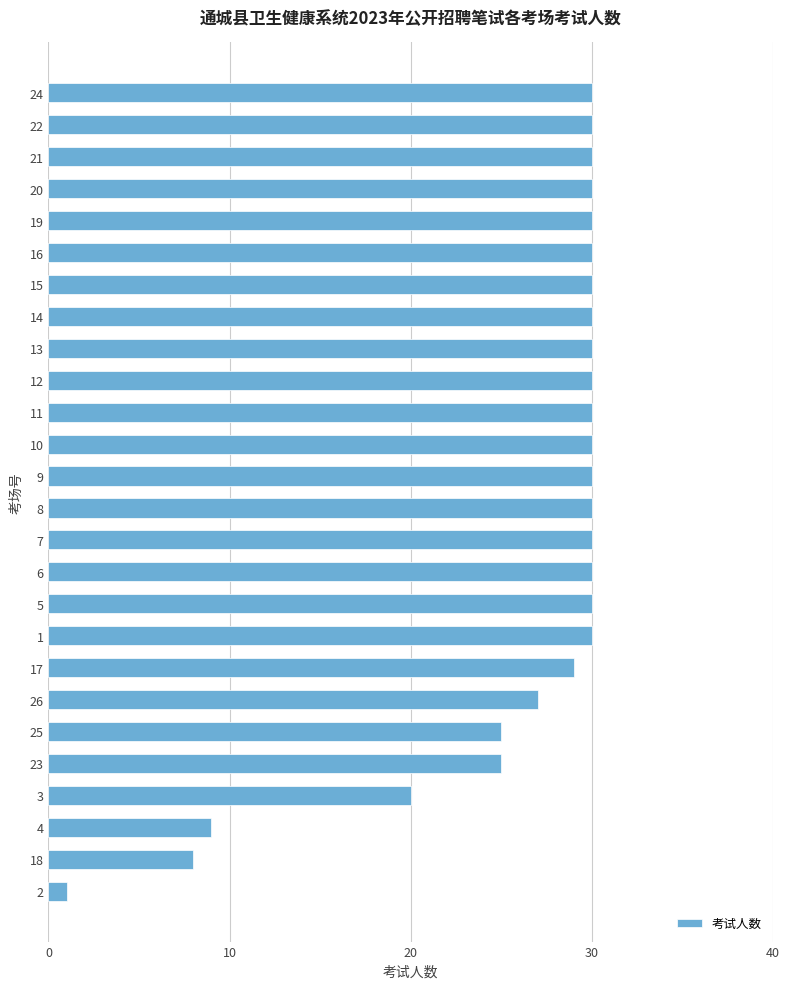

What is the greatest value displayed?

30